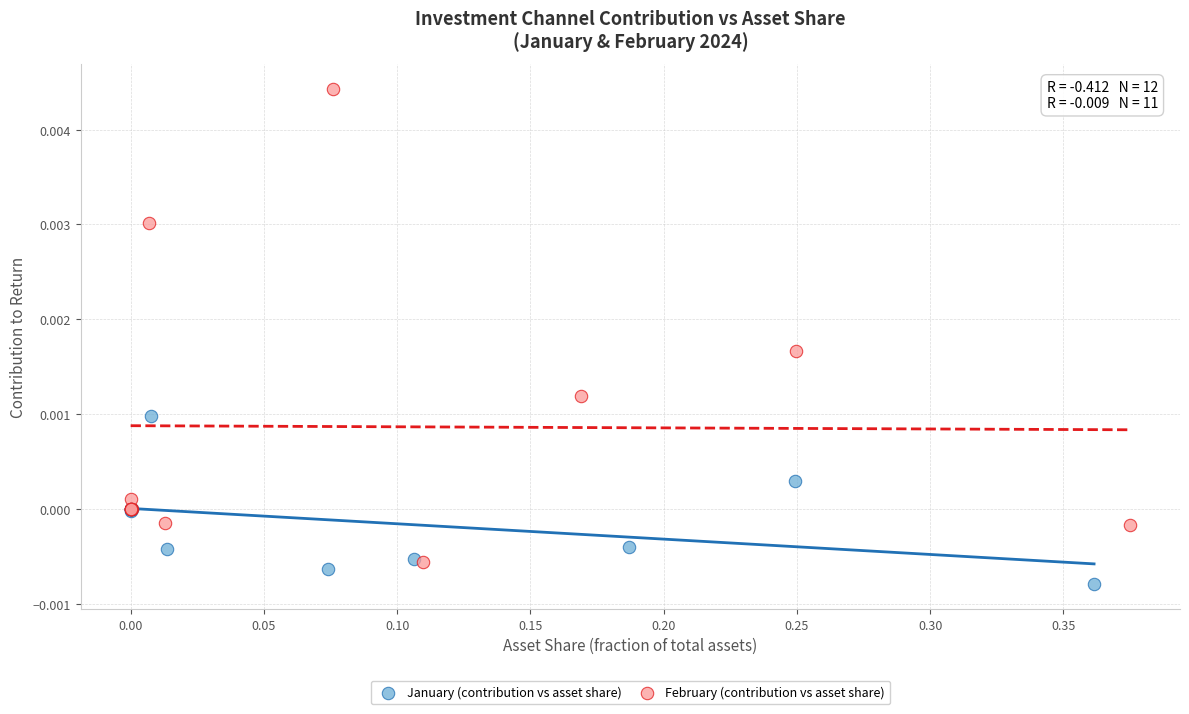

Which series contains the lowest Y value?

January (contribution vs asset share)